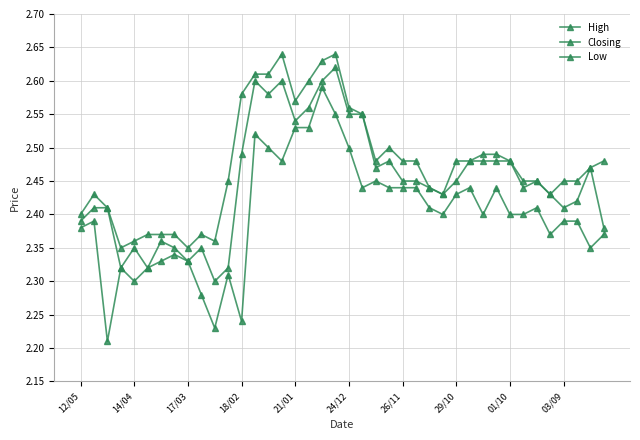

Is this an area chart (filled region under the line)?

No